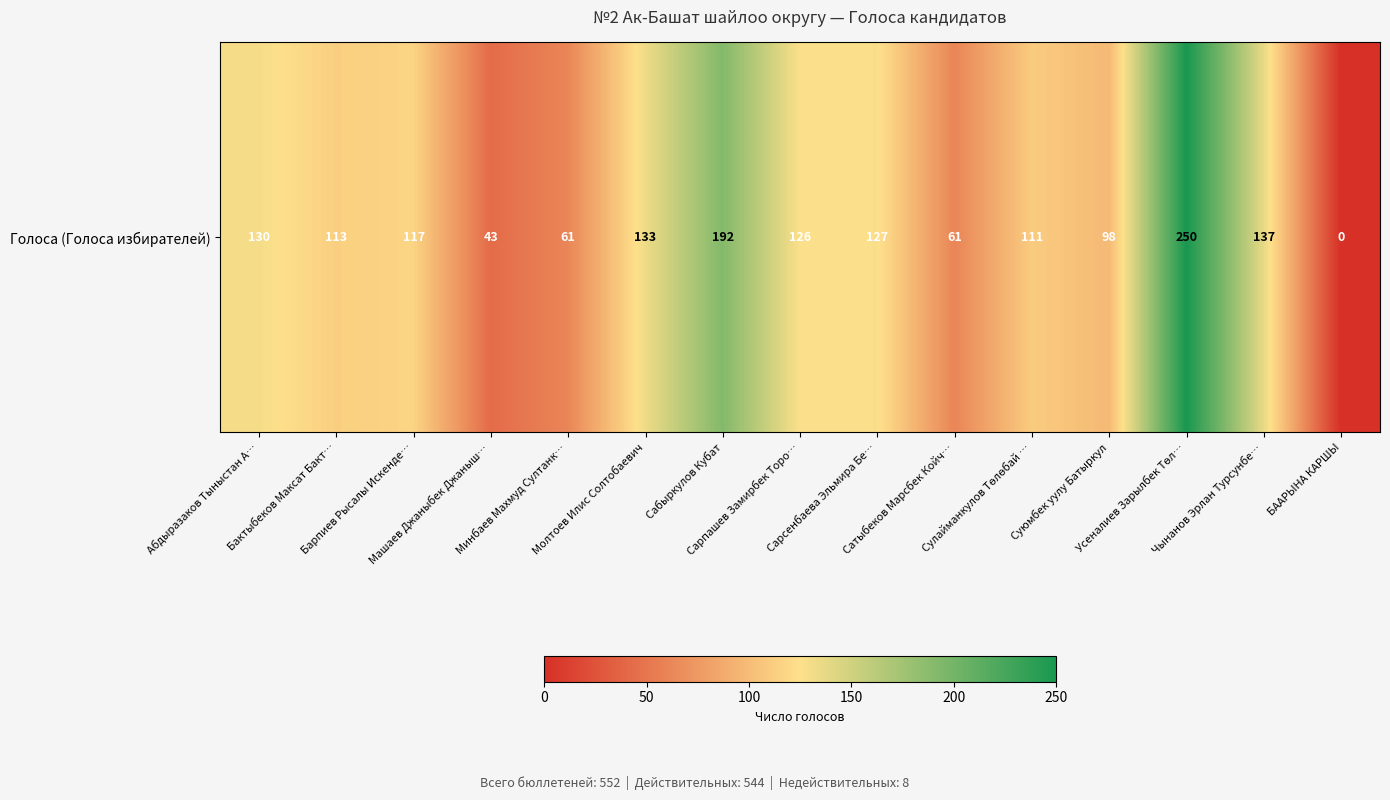

True or false: the data shows 210 at Сарсенбаева Эльмира Бе….

False